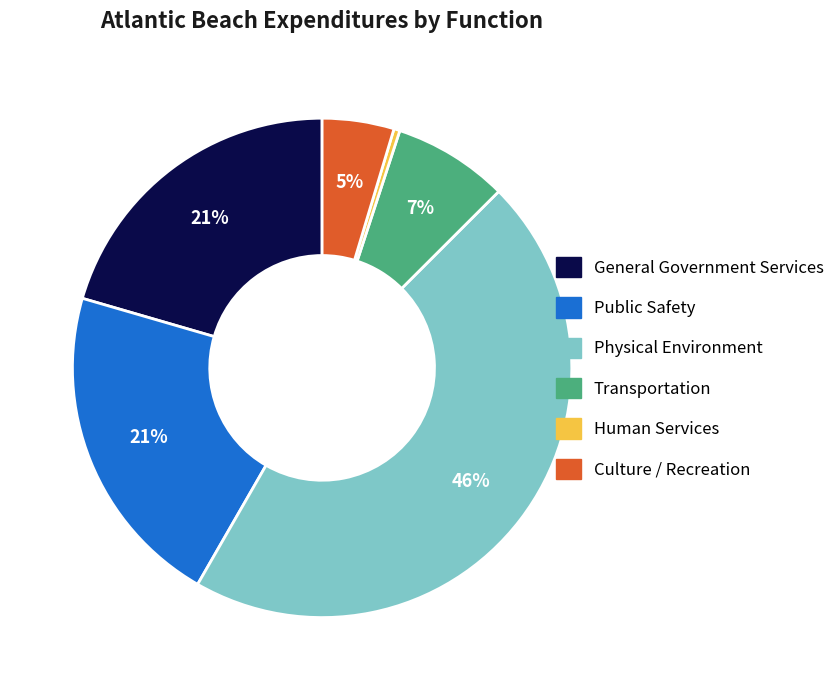

Is there a majority slice in this chart?

No